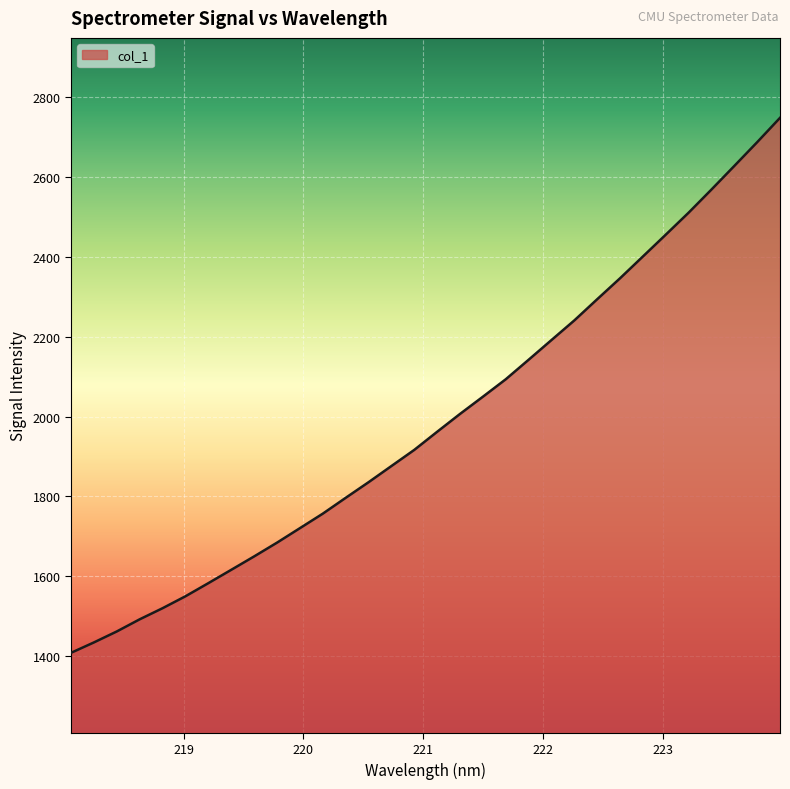

What is the difference between the maximum and minimum values?

1338.4